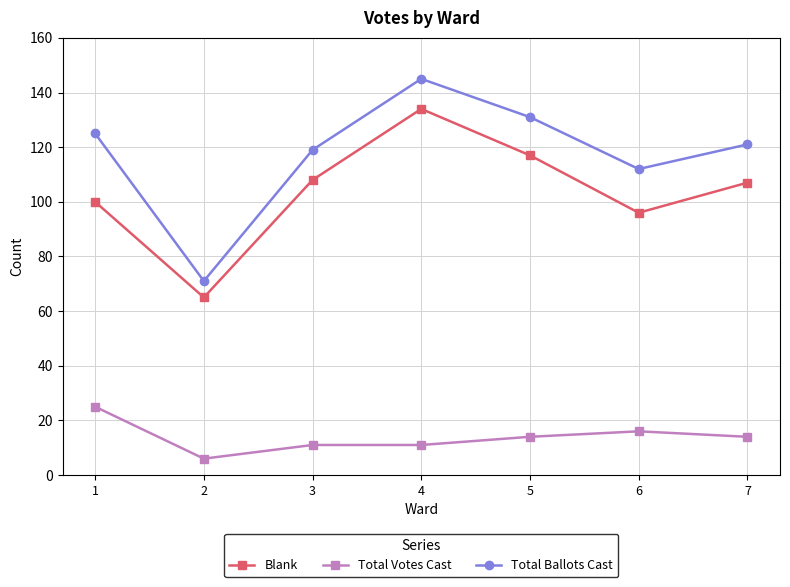

At which category does Total Votes Cast reach its first local valley?

2